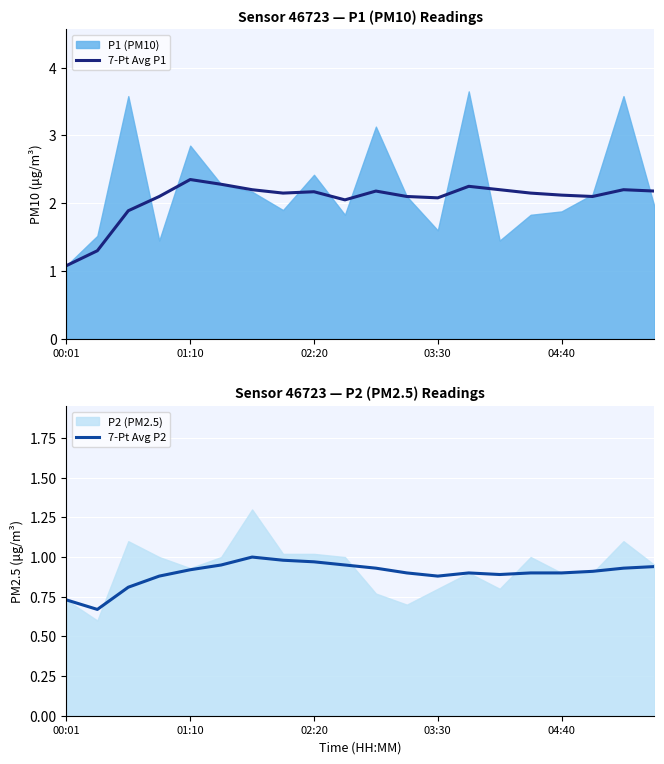

Which series has the largest range (max minus min)?

7-Pt Avg P1